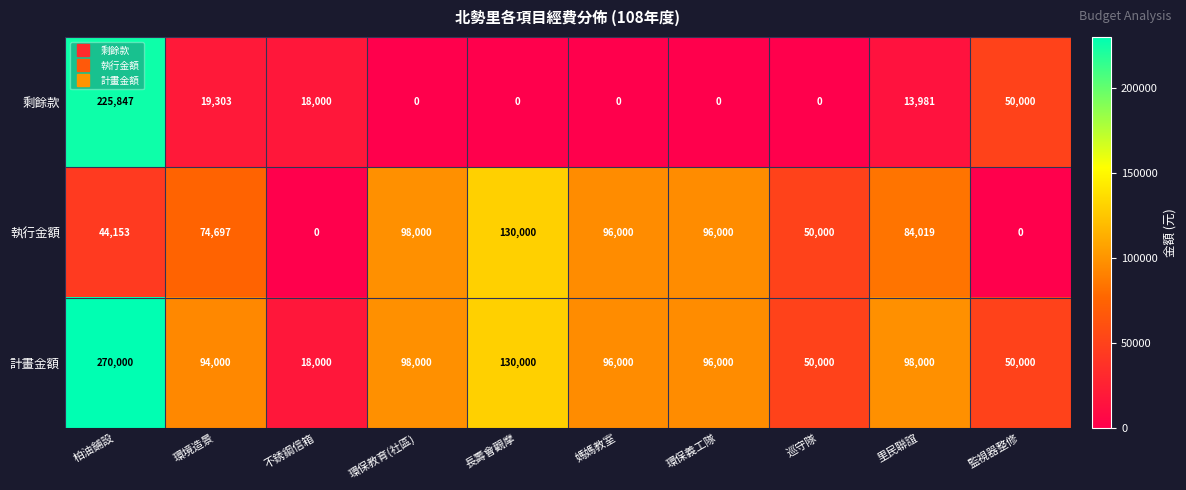

At how many categories does at least one series exceed 122118?

2